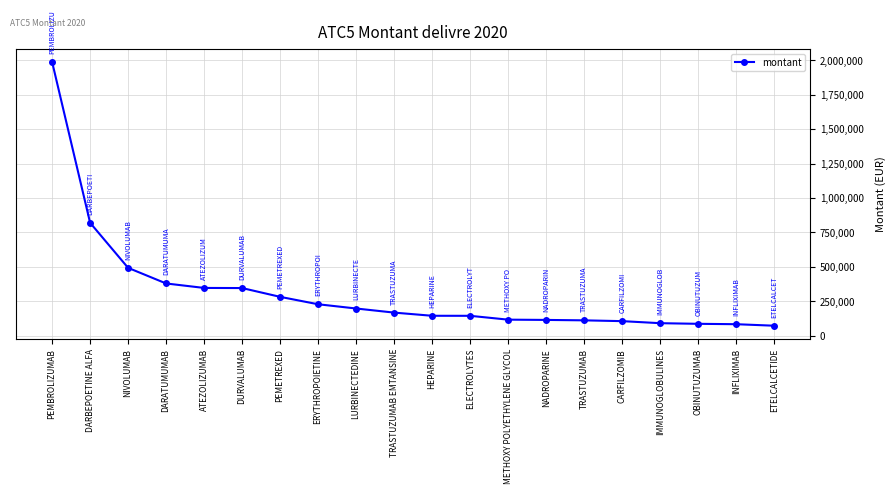

The value at DARBEPOETINE ALFA is 359948.7. True or false?

False